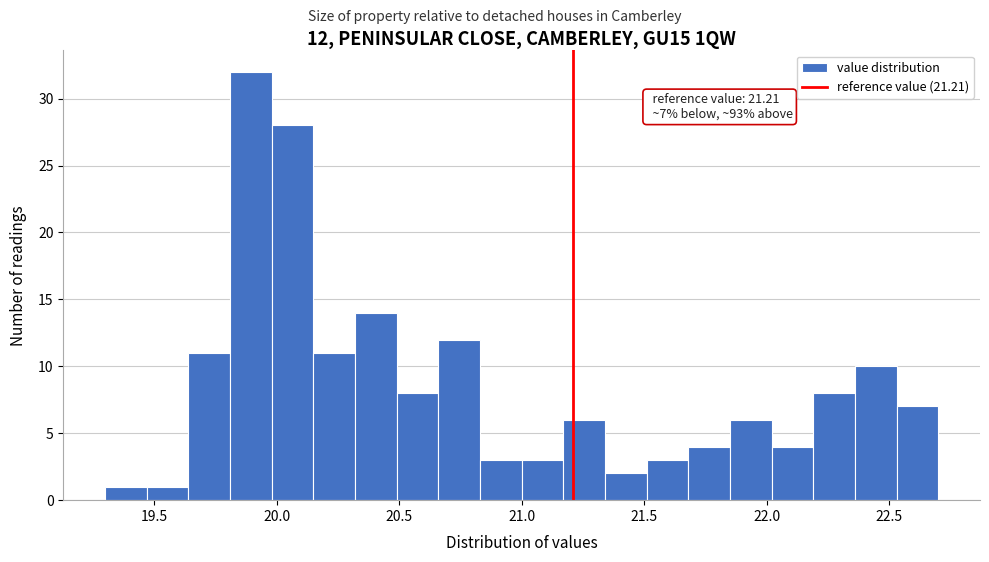

Around what value on the x-axis is the tallest bar? Give the approximate position of its centre, as read against the axis.

19.90